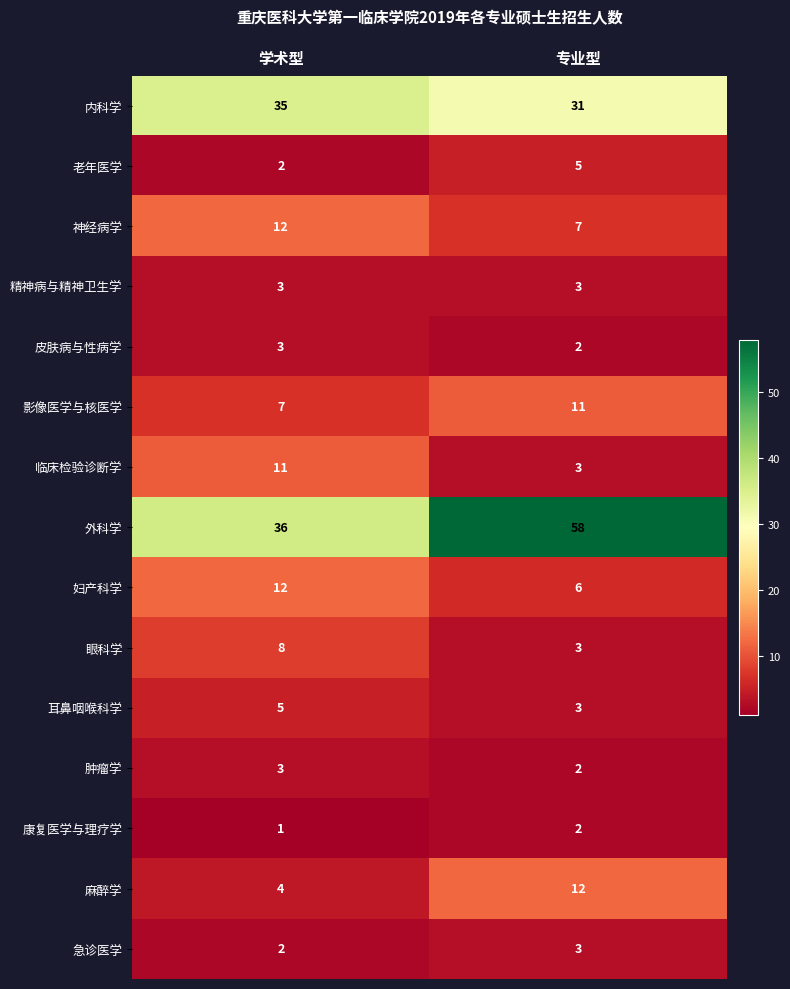

Which series changed the most between 学术型 and 专业型?

外科学